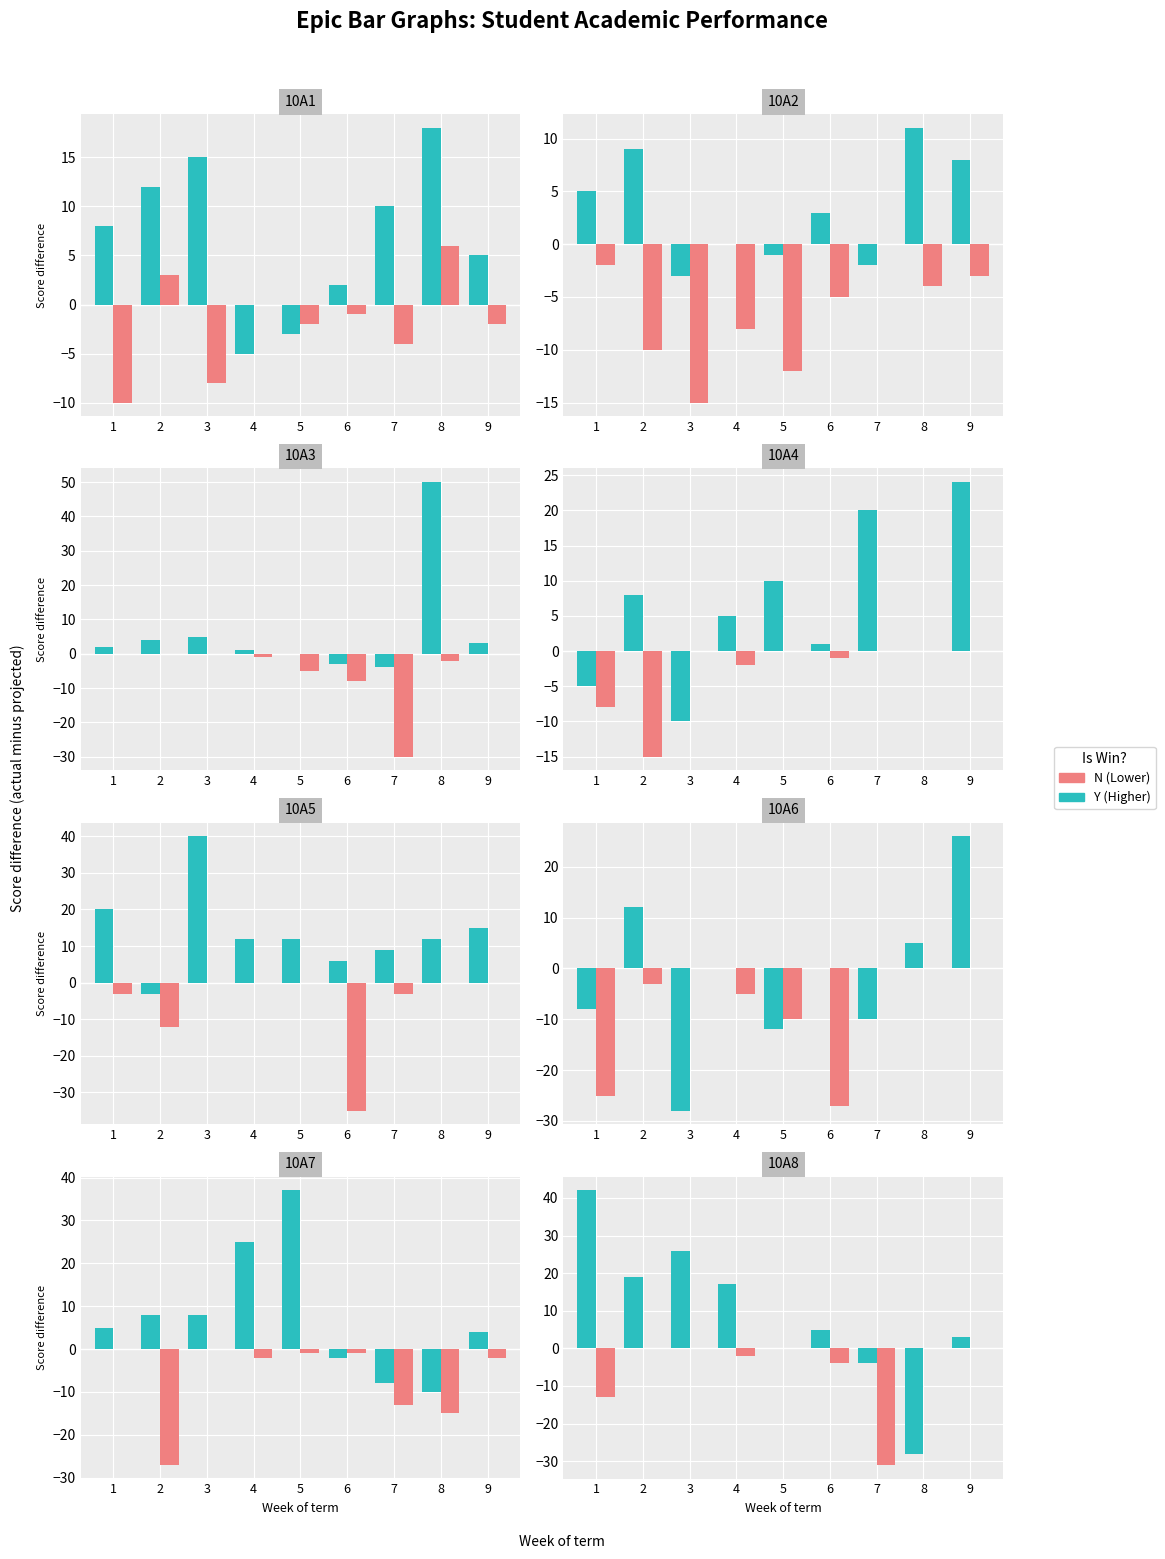

What is the value of the Y bar at the 7th from the left?

-4